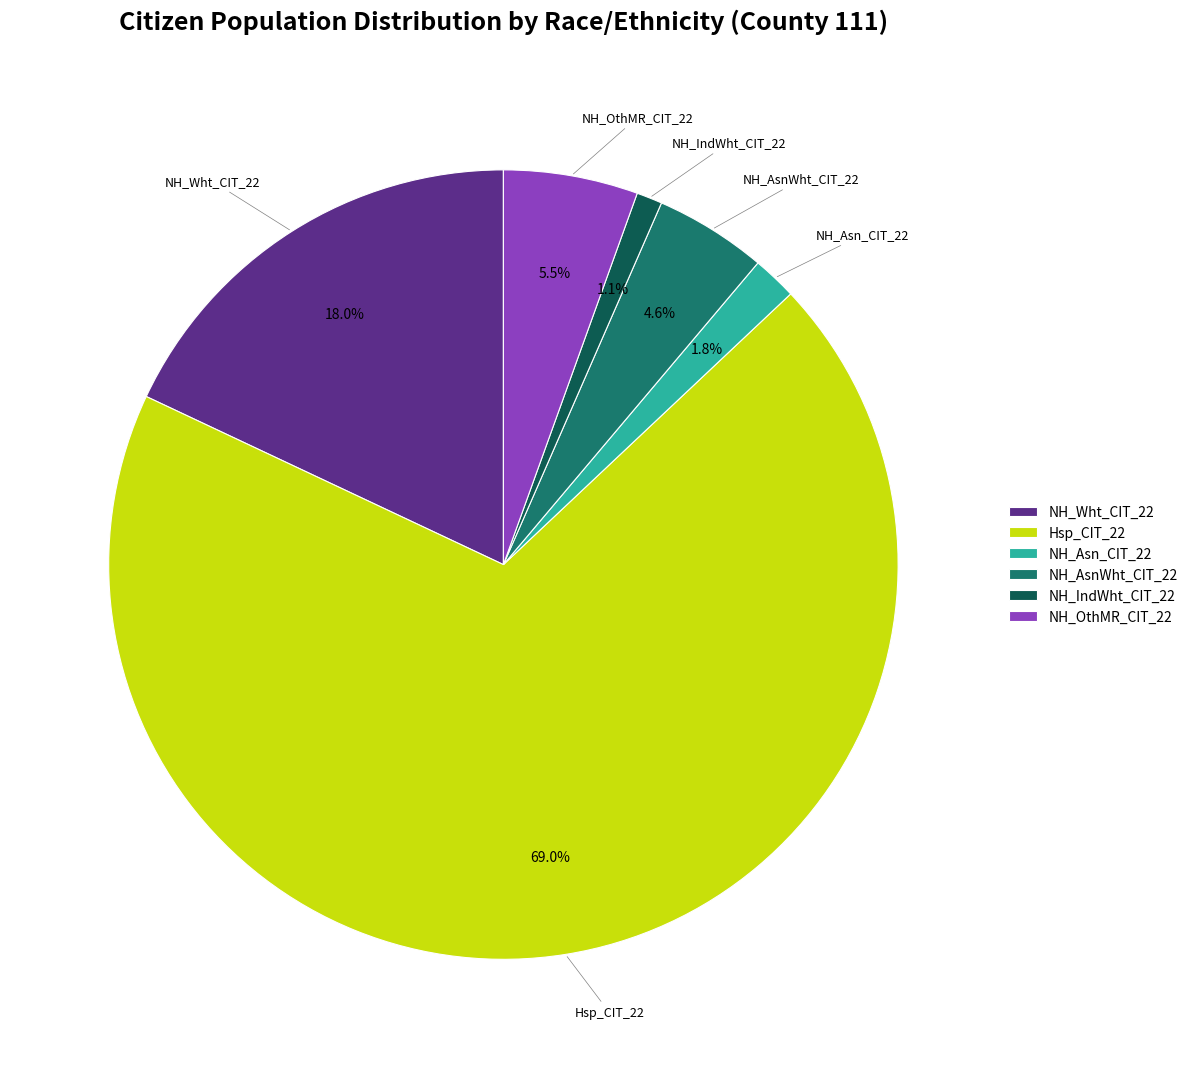

Count the number of slices in the pie.

6